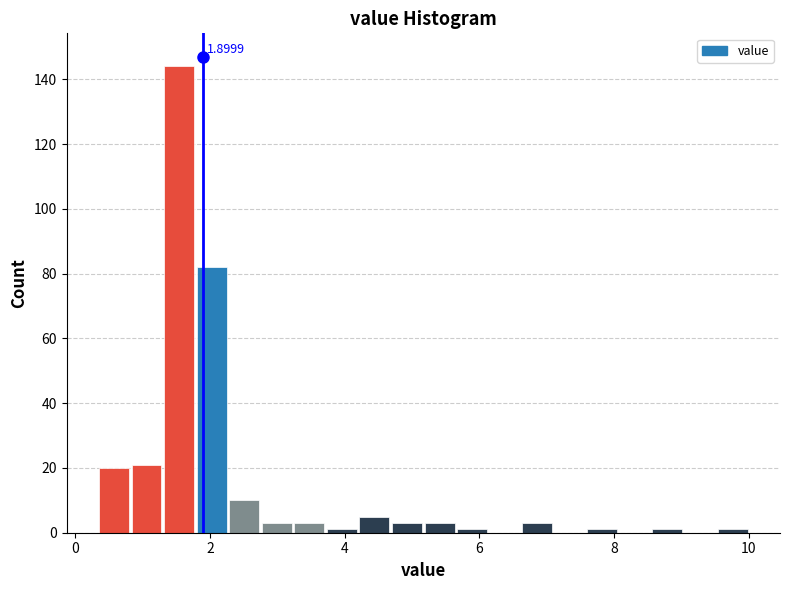

Read against the x-axis, roughly where is the centre of the tallest bar?

1.6